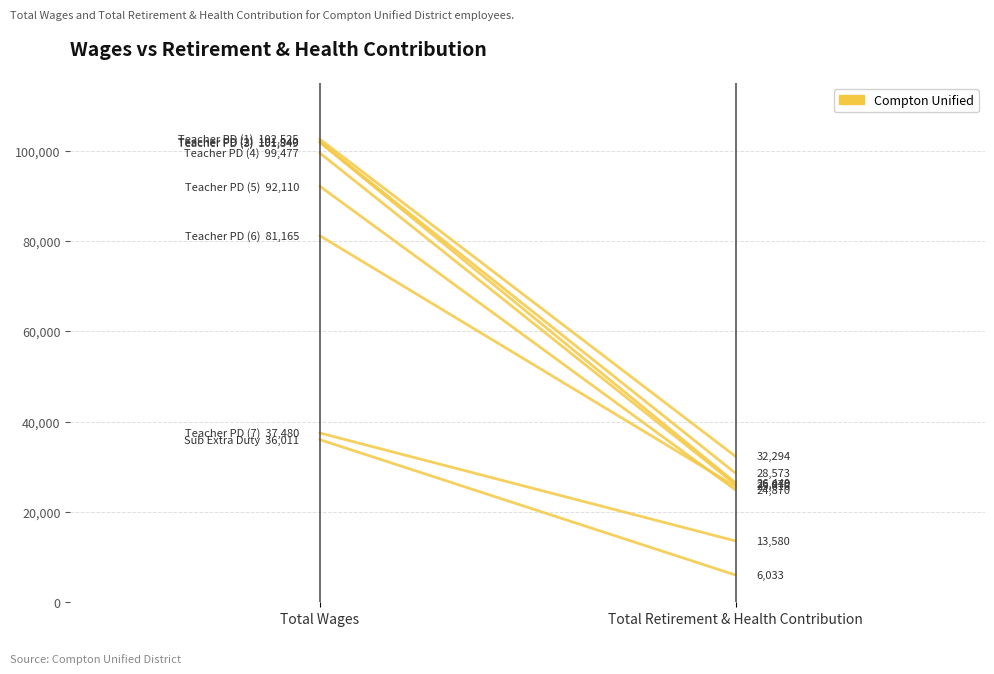

The value at Total Wages is 148607. True or false?

False